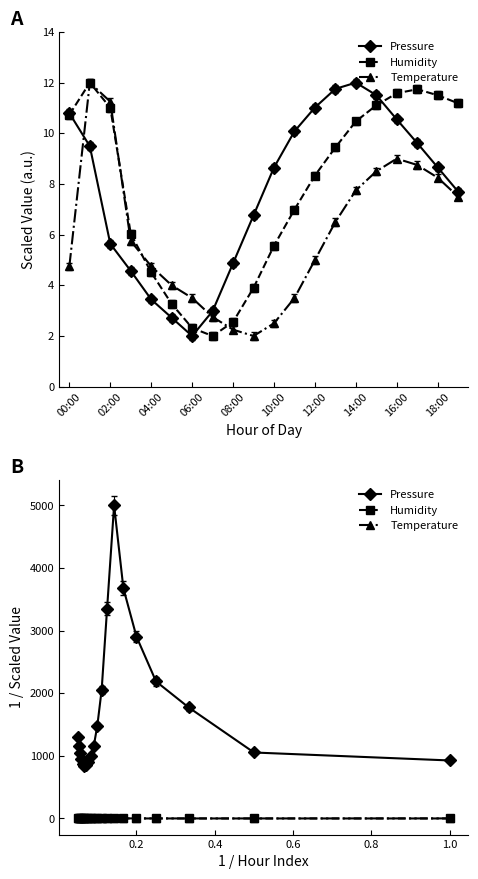

Does the chart have visible grid lines?

No